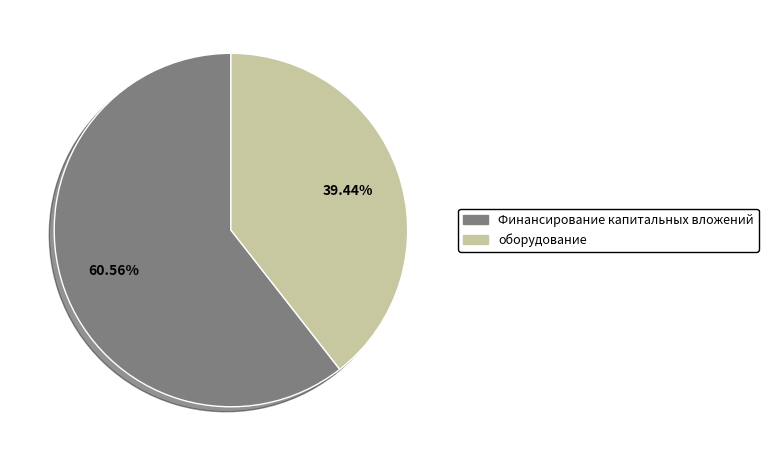

Is there any slice that represents more than half of the pie?

Yes